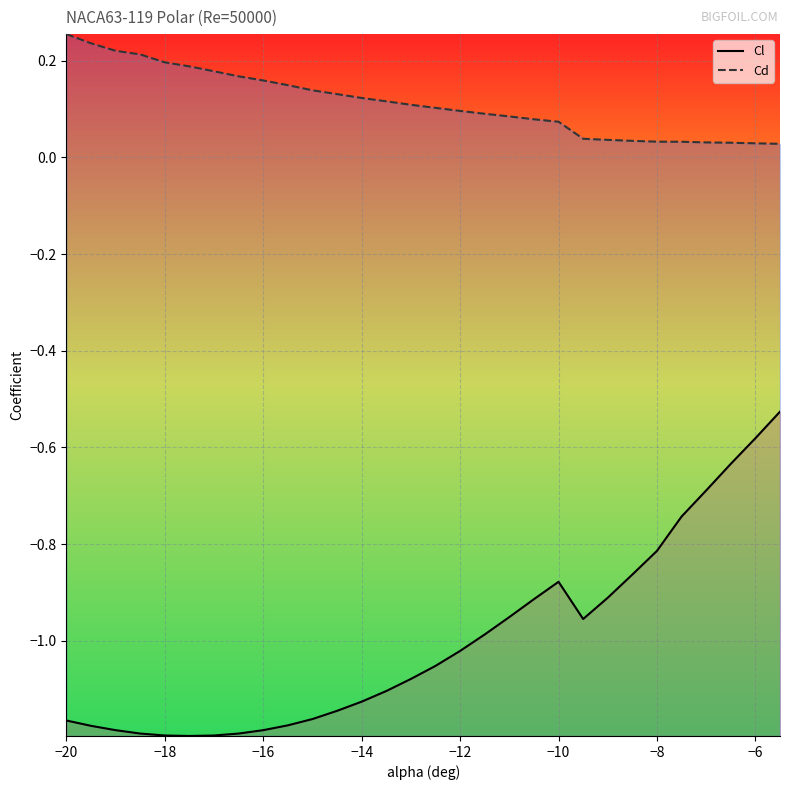

How many data points does each series have?

30